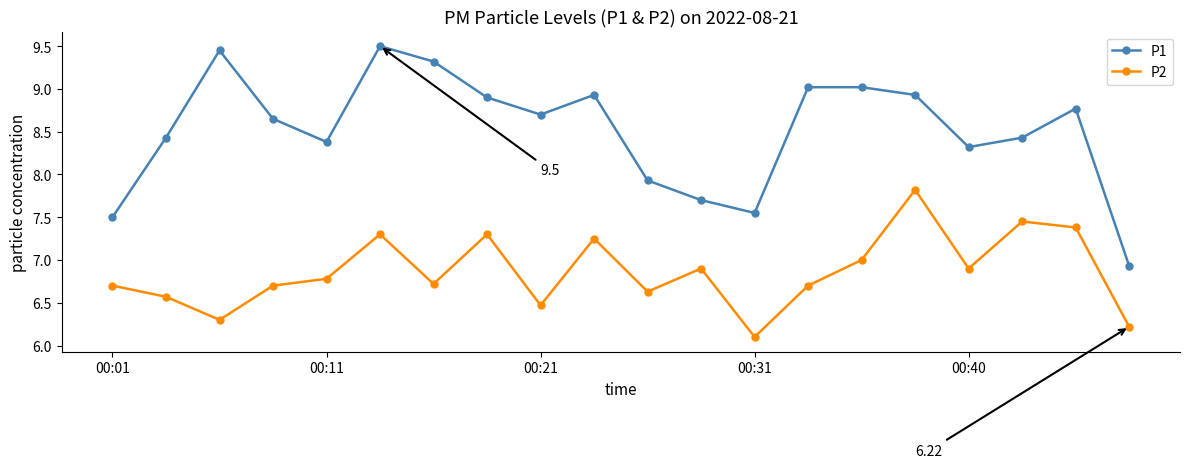

True or false: P1 and P2 intersect in this chart.

False